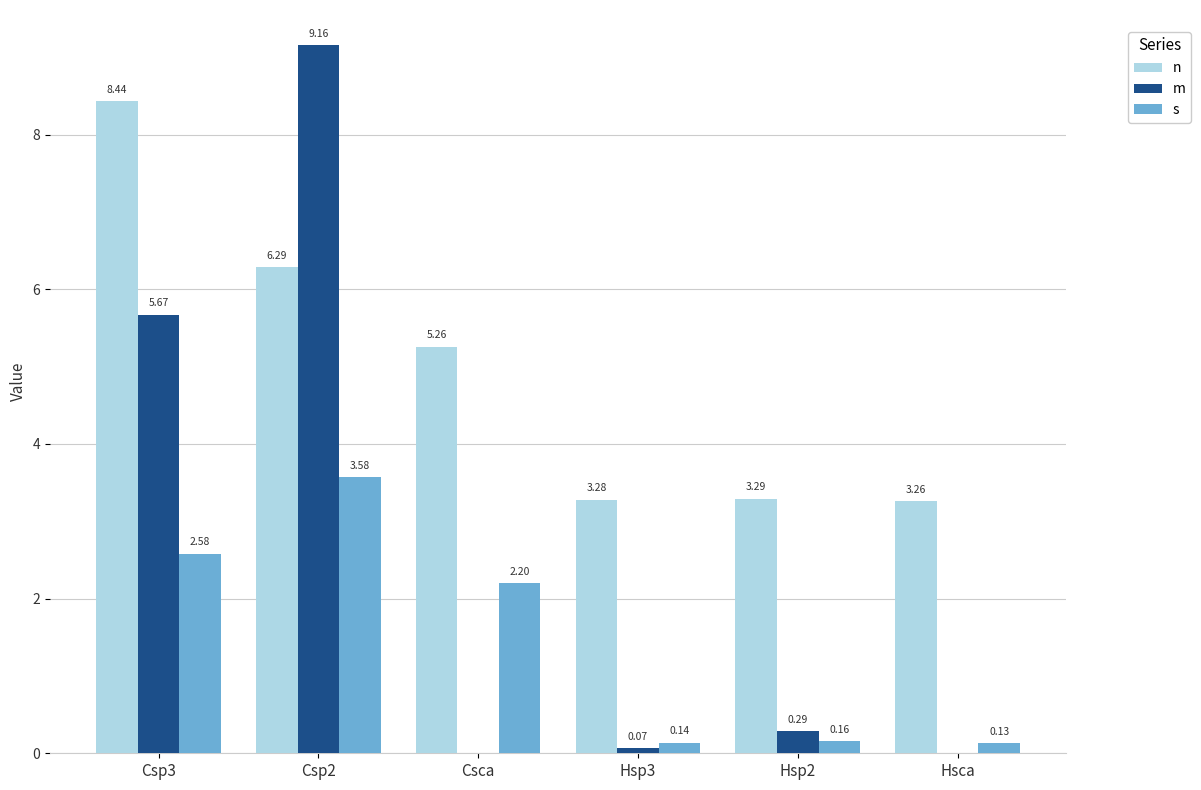

Which series changed the most between Csp3 and Csp2?

m